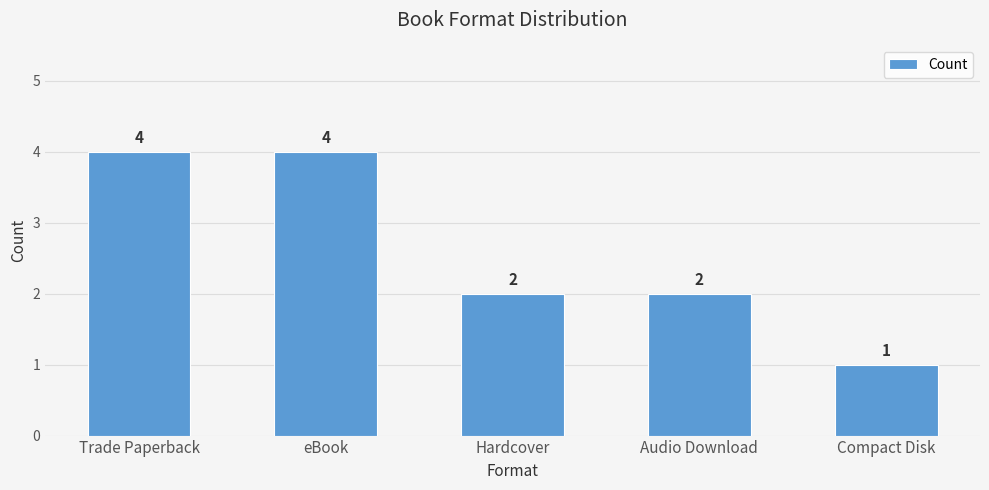

How many data points are less than 2?

1